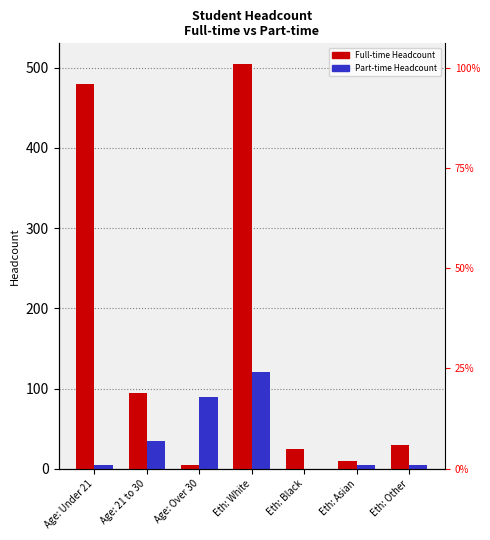

Rank the series by their maximum value, from highest to lowest.

Full-time Headcount, Part-time Headcount